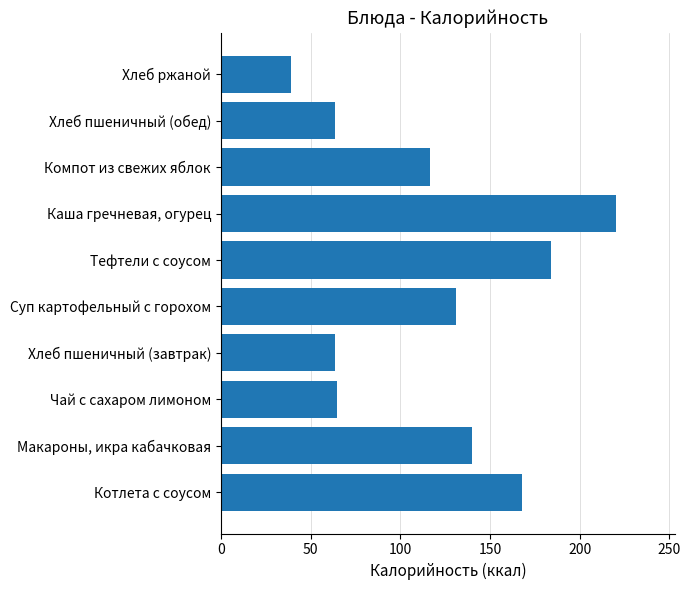

What is the change in value from Суп картофельный с горохом to Тефтели с соусом?

+53.0